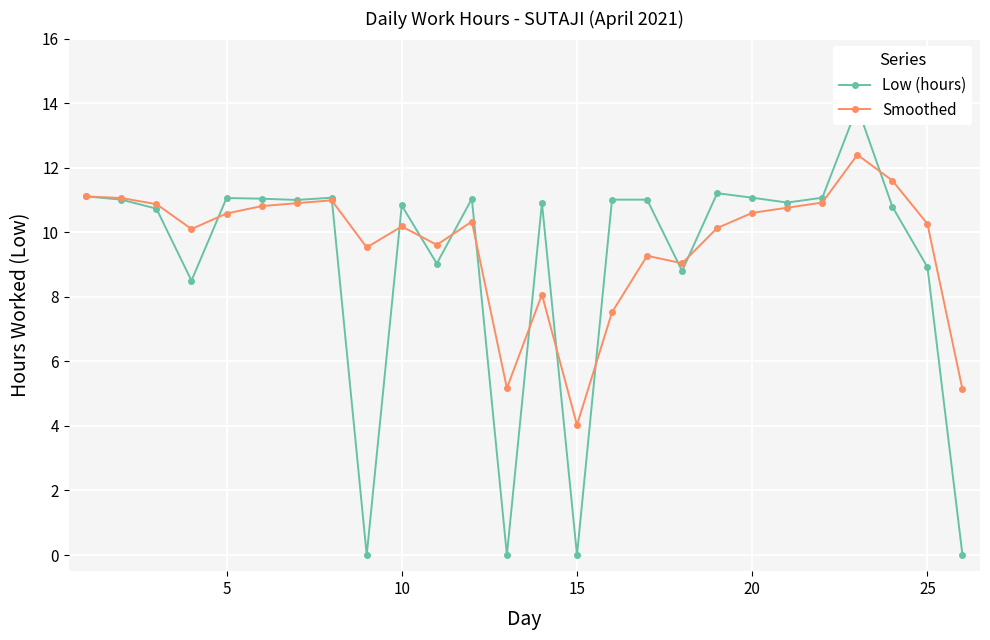

How many lines are shown in the chart?

2